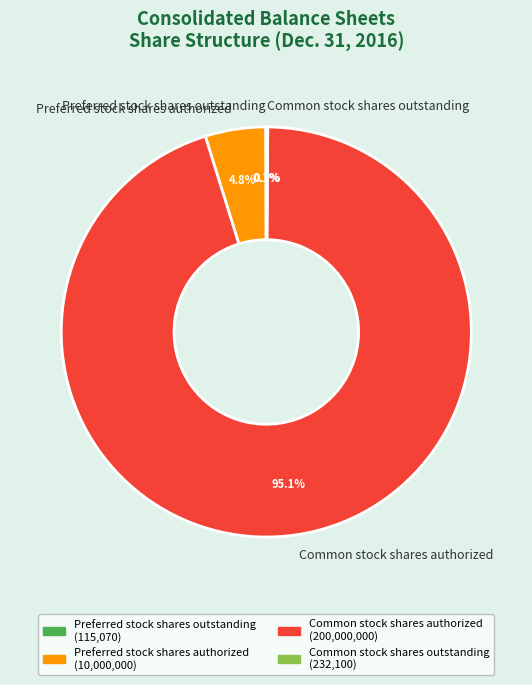

Approximately how many times larger is the value at Preferred stock shares authorized compared to Common stock shares authorized?

0.1